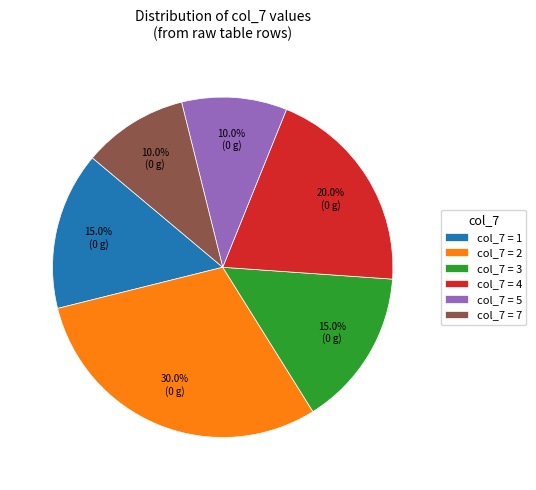

To the nearest percent, what is the difference between the largest and smallest slice percentages?

20%